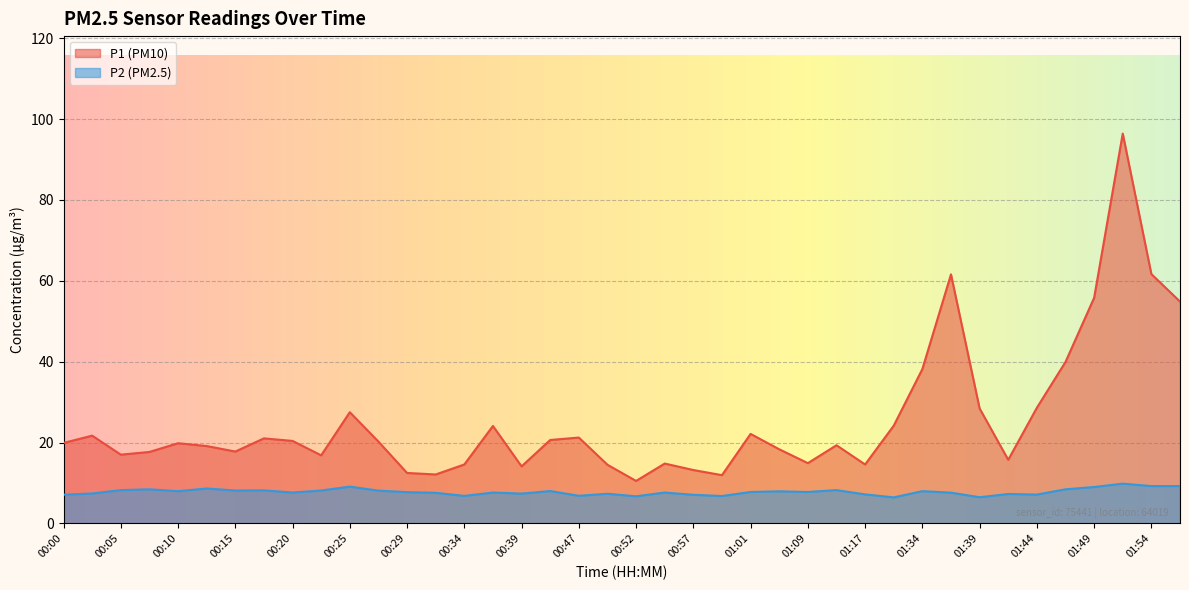

How many lines are shown in the chart?

2